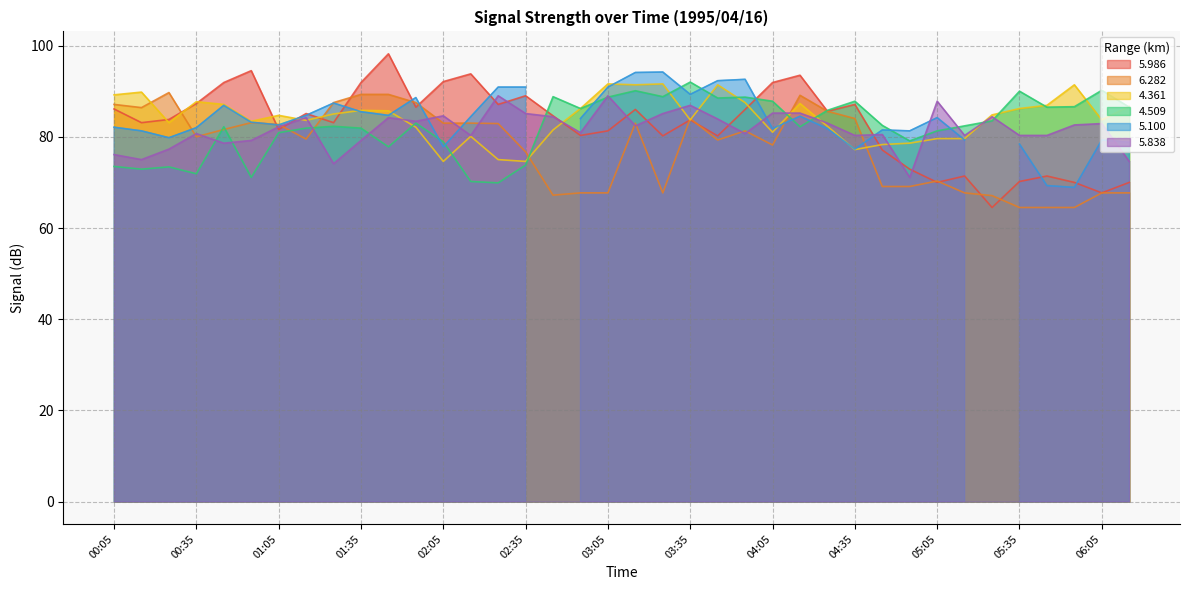

What is the difference between the highest and lowest values at 03:25?

23.9